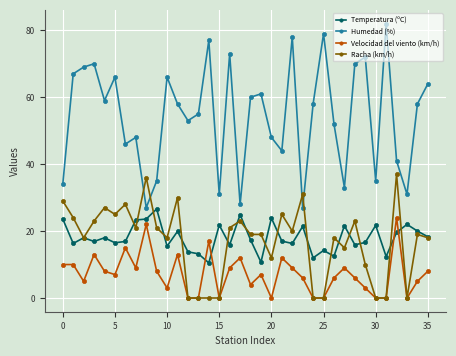

What is the lowest value of the Humedad (%) series?

27.0